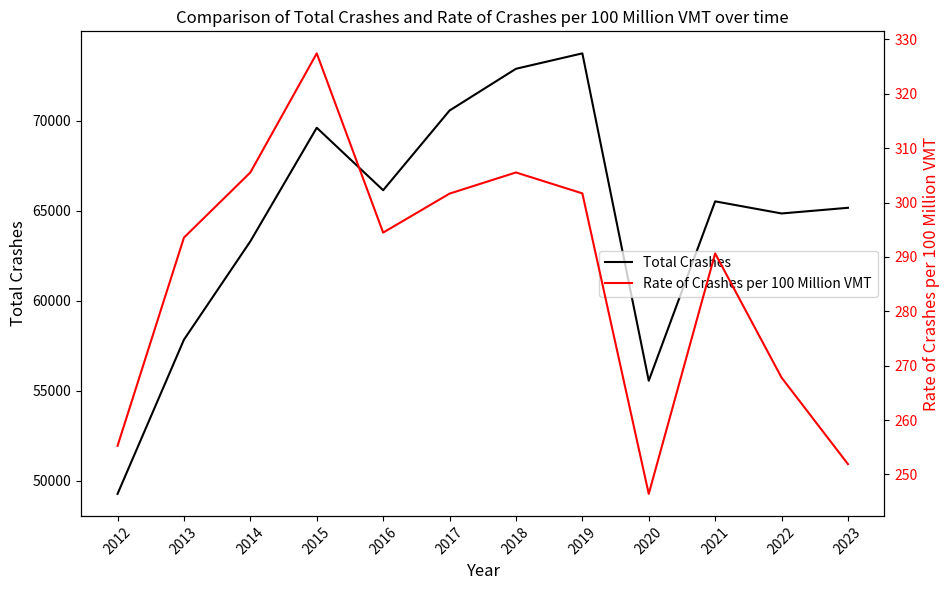

True or false: Total Crashes and Rate of Crashes per 100 Million VMT cross at least once.

False